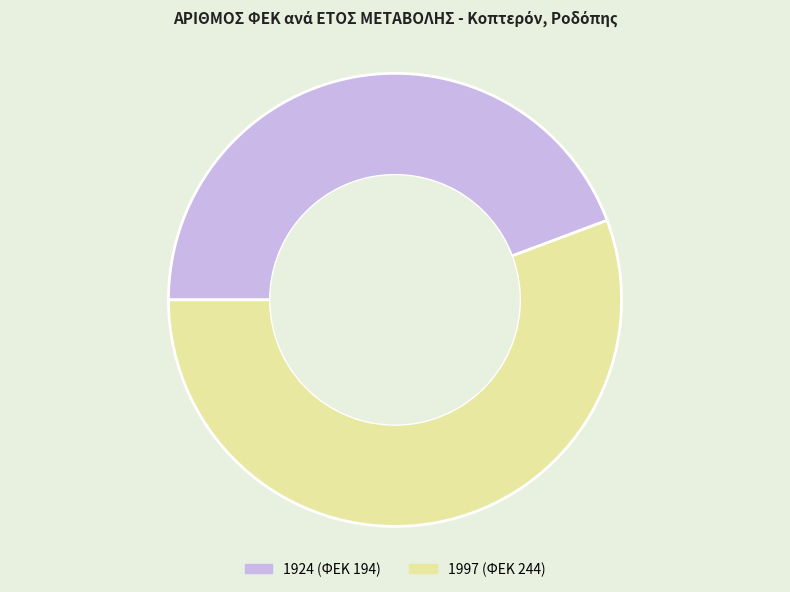

Do 1997 and 1924 together represent more than half of the pie?

Yes